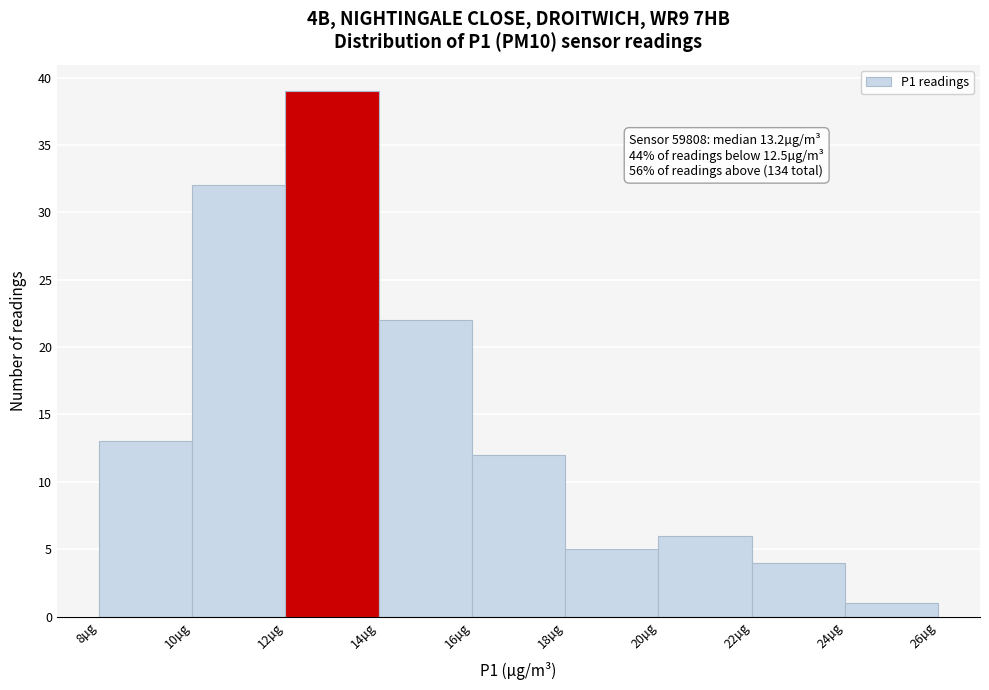

Over which range of the x-axis is the bar tallest?

12 to 14